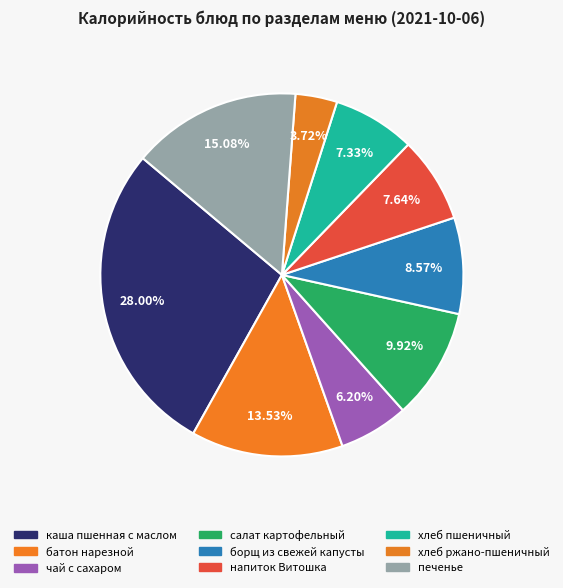

How many slices are in this pie chart?

9